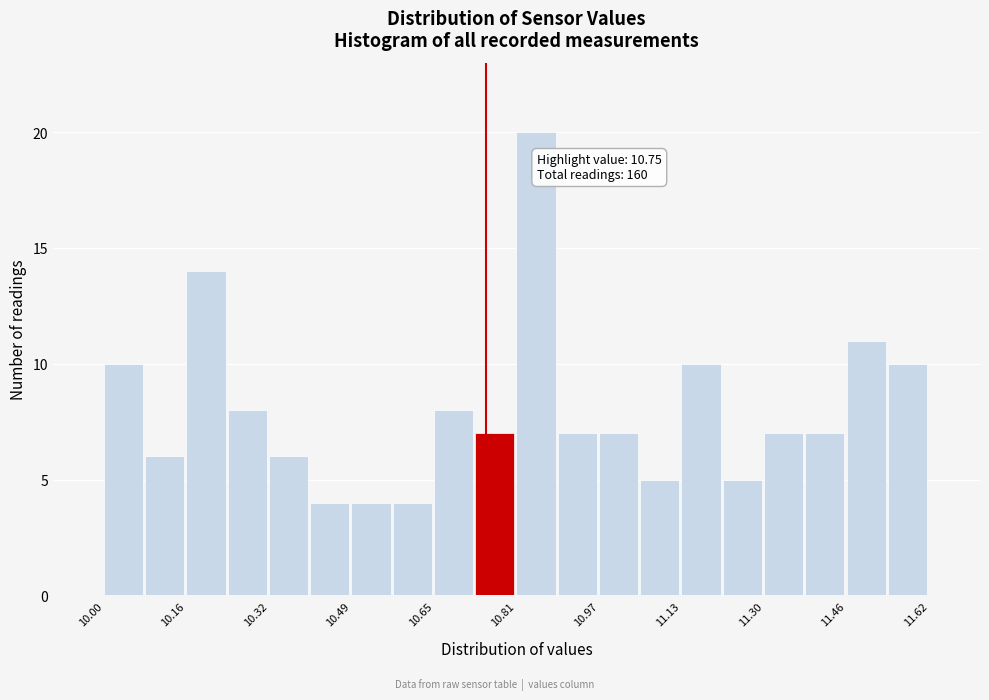

Which range on the x-axis has the tallest bar?

10.82 to 10.90